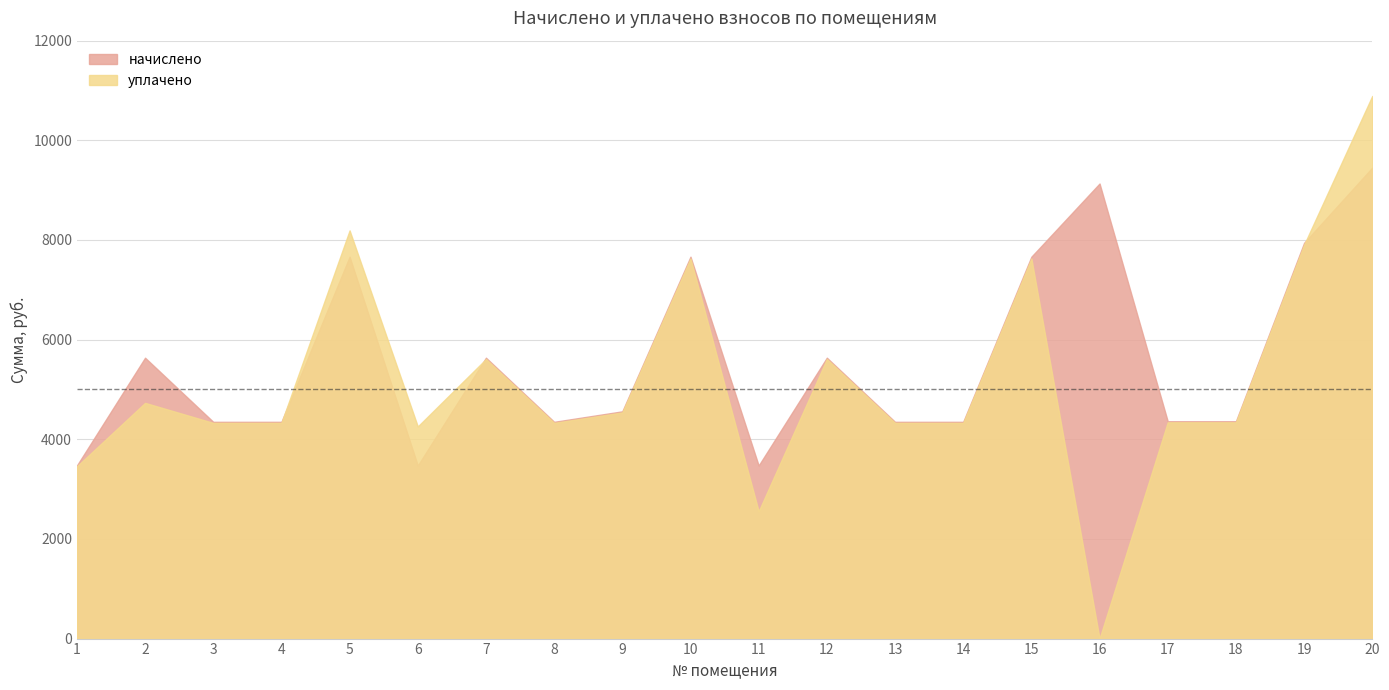

After their last crossing, which series has the higher values: уплачено or начислено?

уплачено